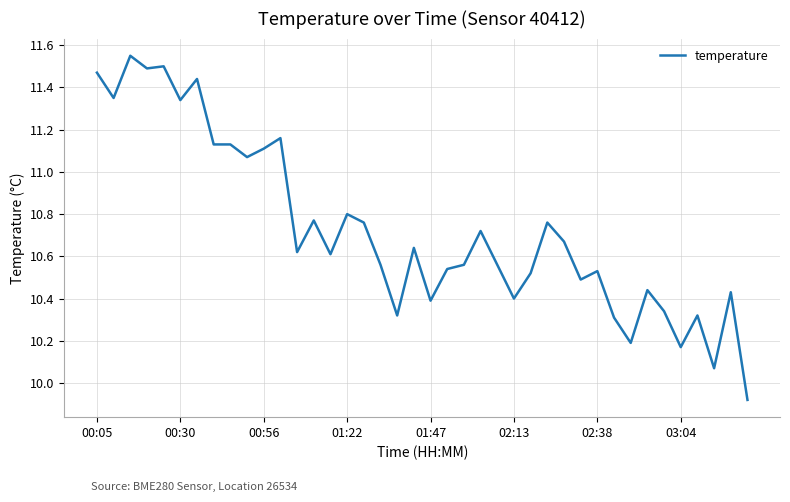

How many values are below 10?

1